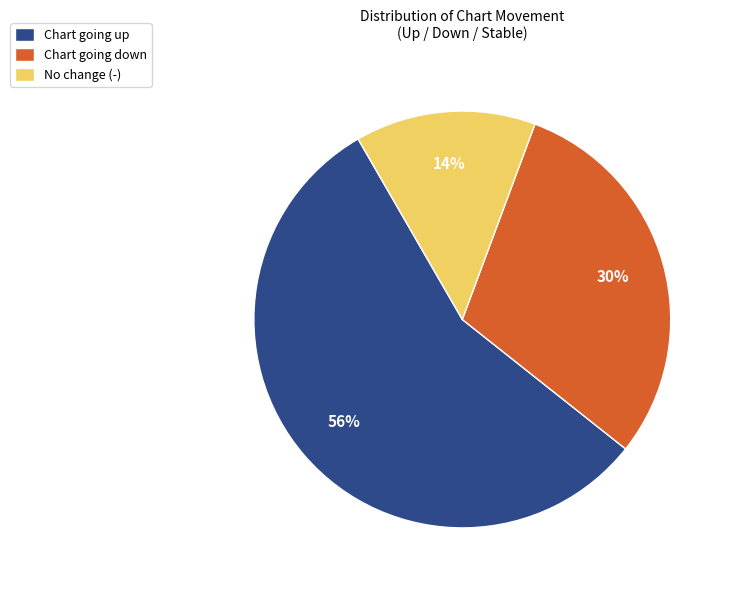

To the nearest percent, what is the average slice percentage?

33%